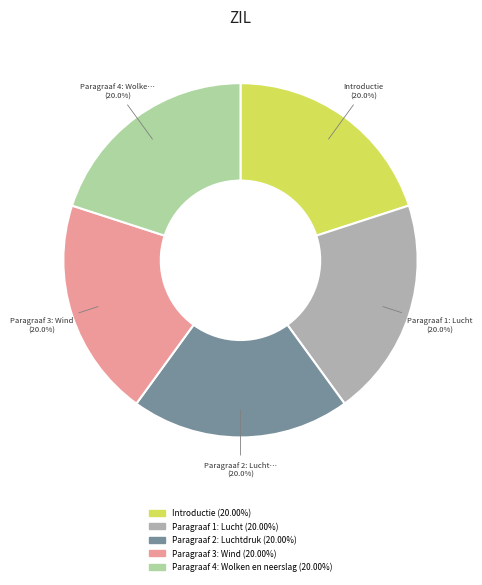

What is the ratio of the value at Paragraaf 2: Luchtdruk to the value at Paragraaf 4: Wolken en neerslag?

1.0